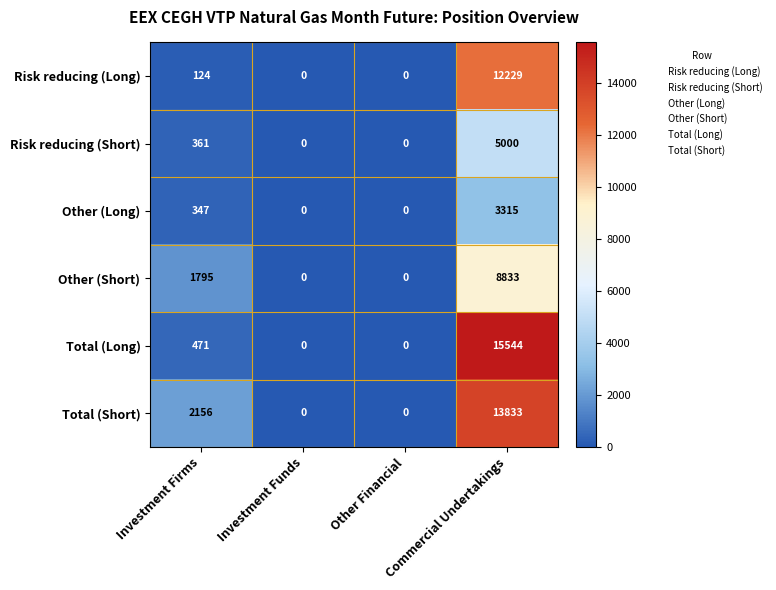

What is the difference between the Other (Short) values at Investment Firms and Commercial Undertakings?

7038